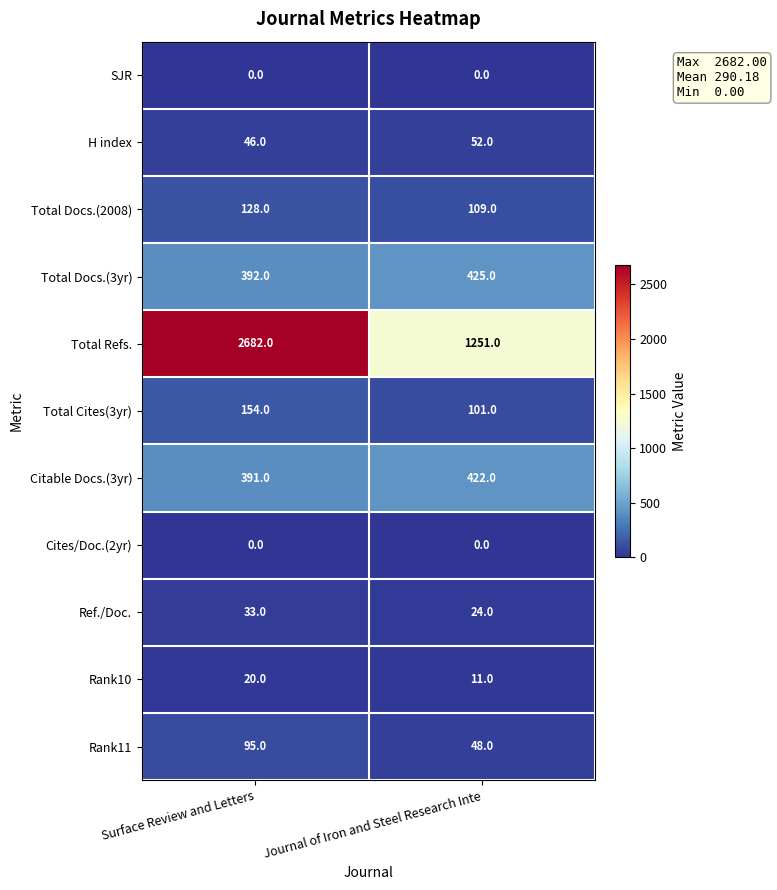

At which label does Citable Docs.(3yr) reach its peak?

Journal of Iron and Steel Research Inte